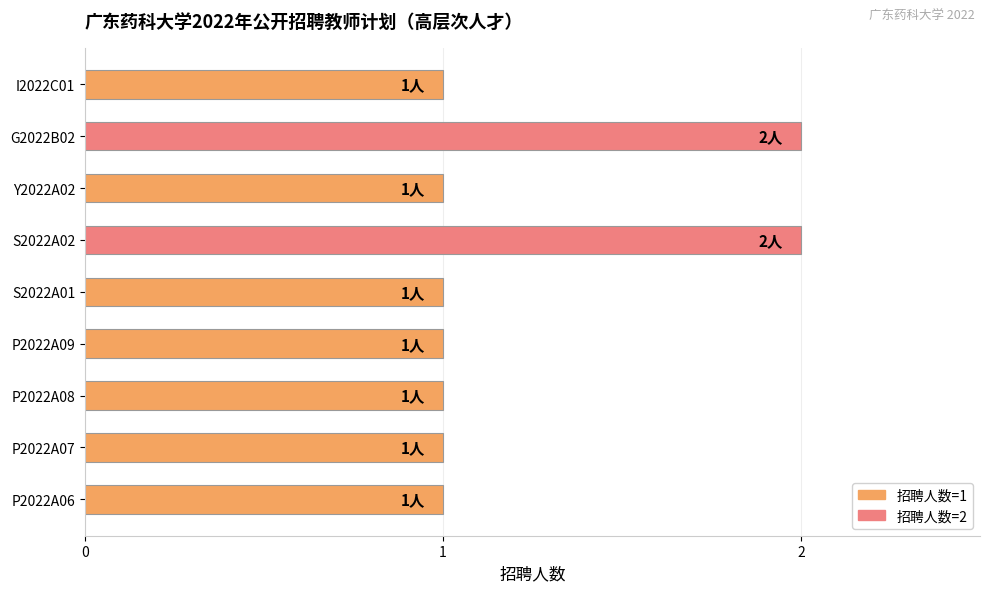

What is the sum of all values?

11